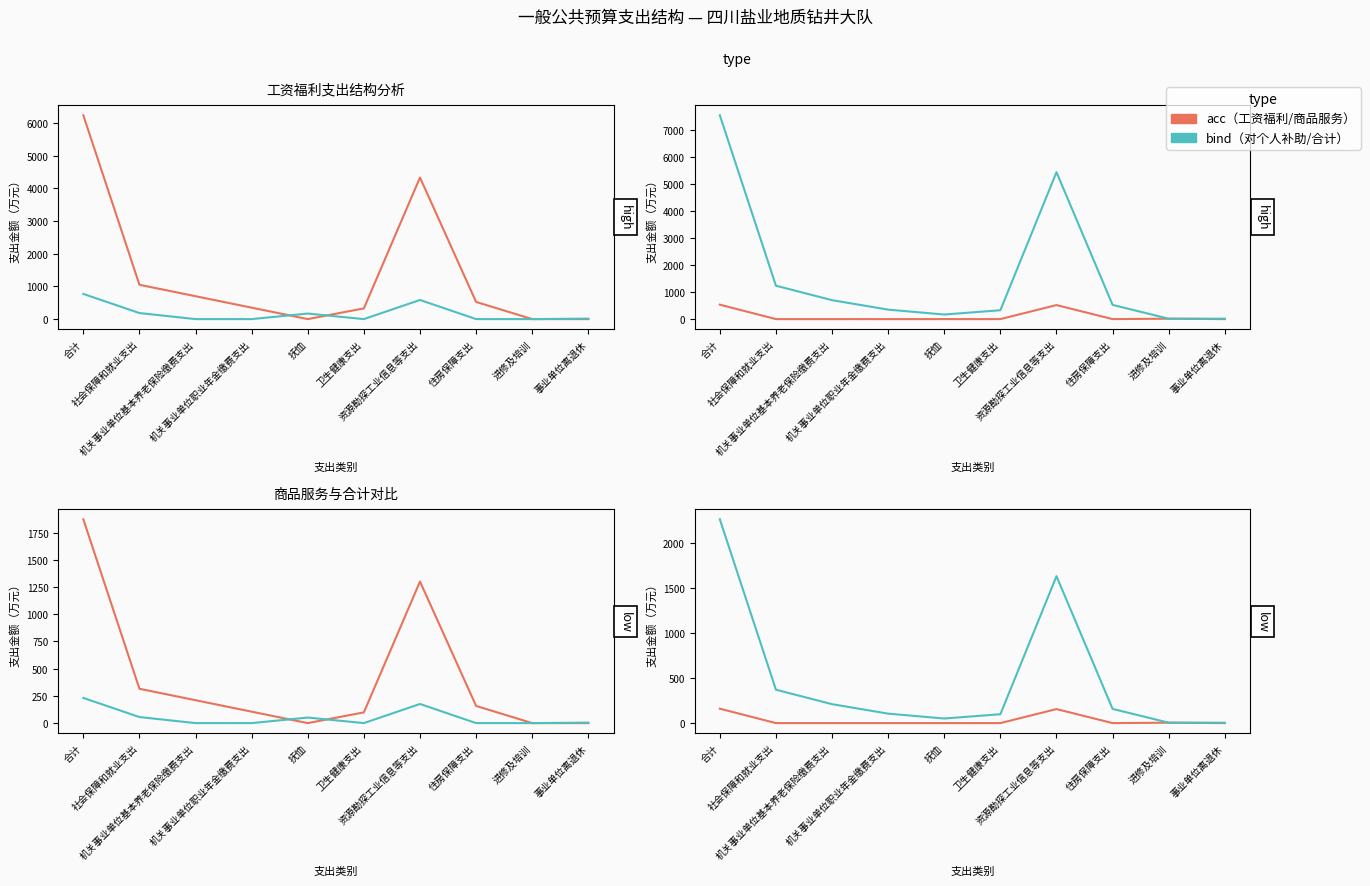

What is the sum of the acc values at 住房保障支出 and 进修及培训?

4.5